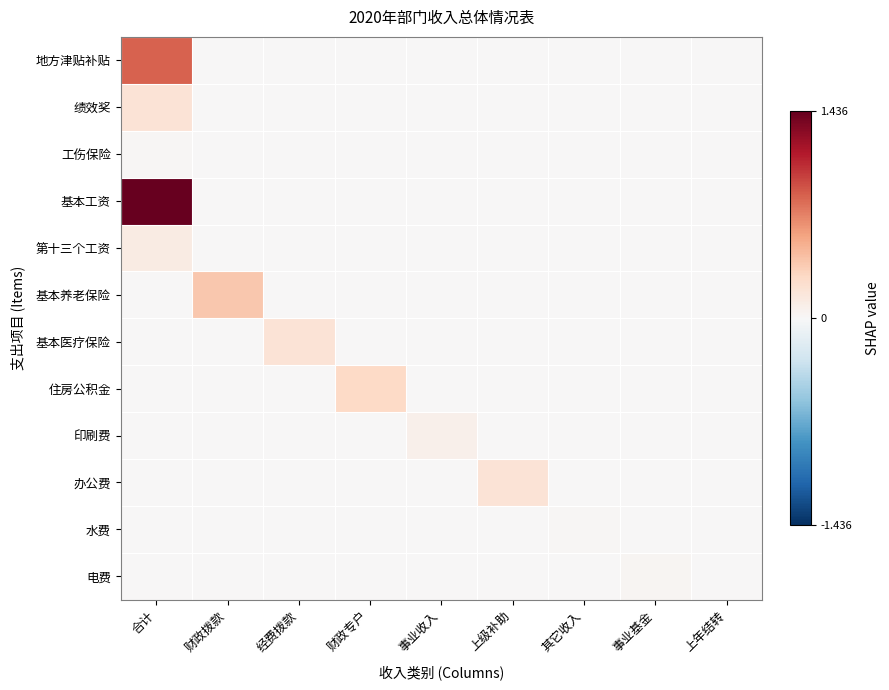

Rank the series at 经费拨款 from lowest to highest value.

地方津贴补贴, 绩效奖, 工伤保险, 基本工资, 第十三个工资, 基本养老保险, 住房公积金, 印刷费, 办公费, 水费, 电费, 基本医疗保险